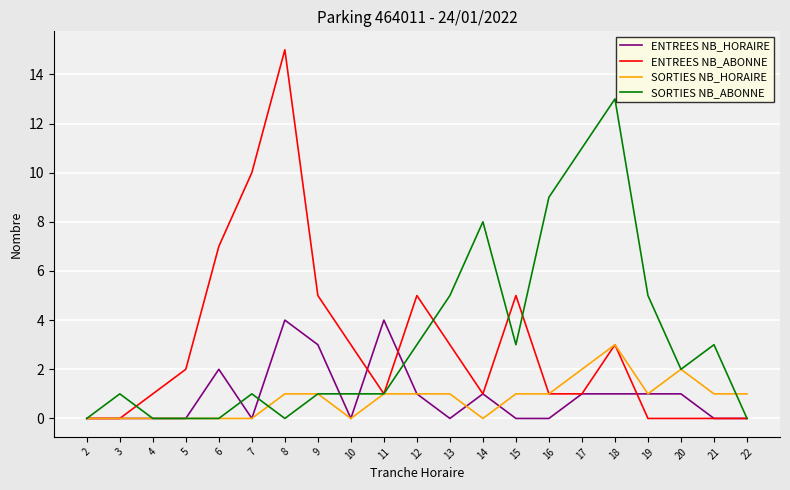

What is the difference between the SORTIES NB_ABONNE values at 17 and 7?

10